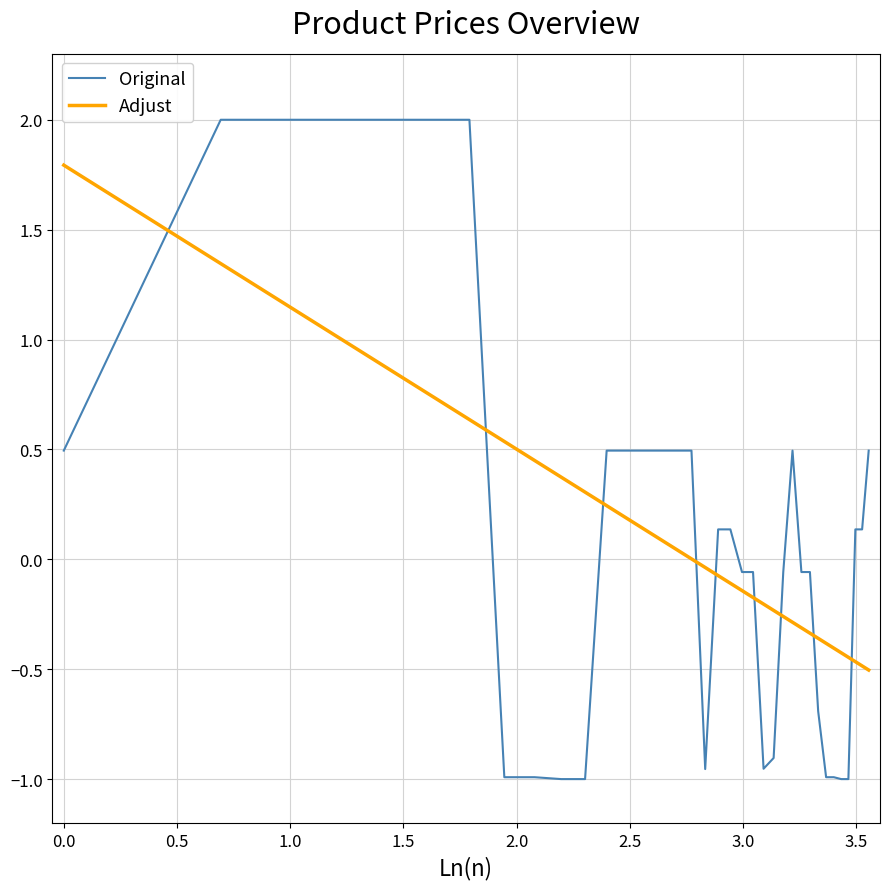

Rank the series by their maximum value, from lowest to highest.

Adjust, Original